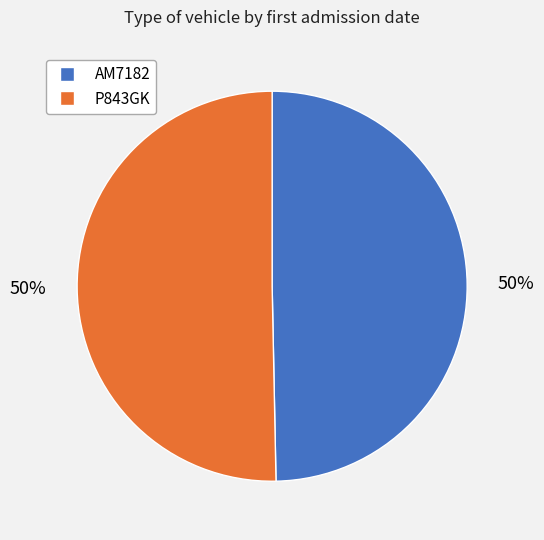

True or false: AM7182 accounts for 50% of the total.

True